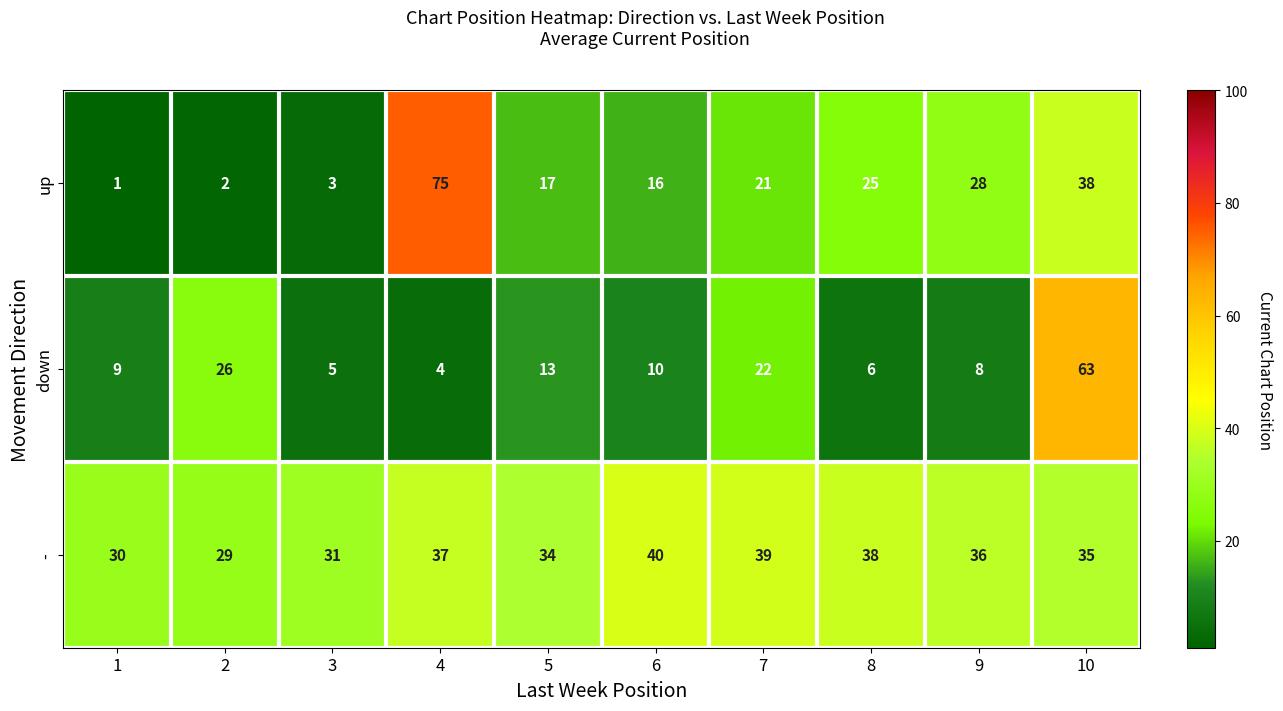

How many values in the up series are below 21?

5